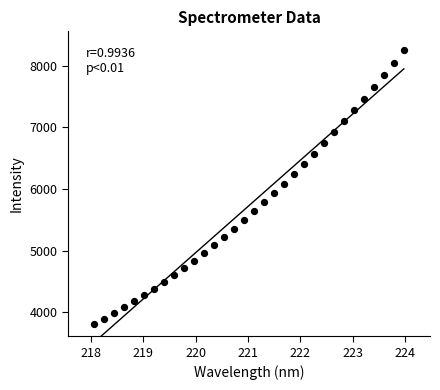

What is the range of Y values (max minus min)?

4448.7